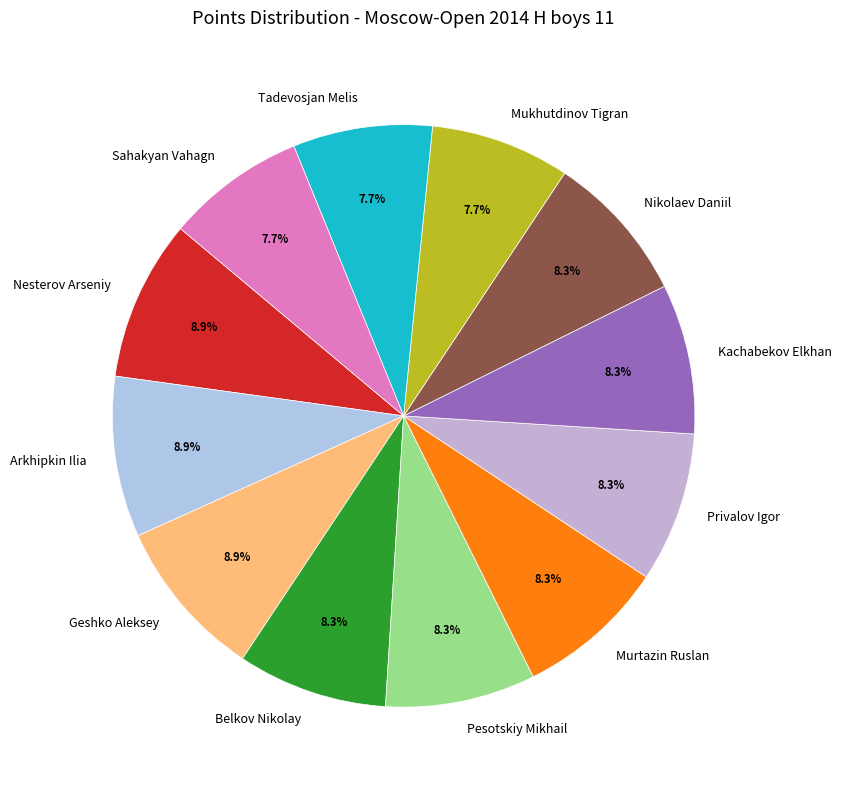

Count the number of slices in the pie.

12